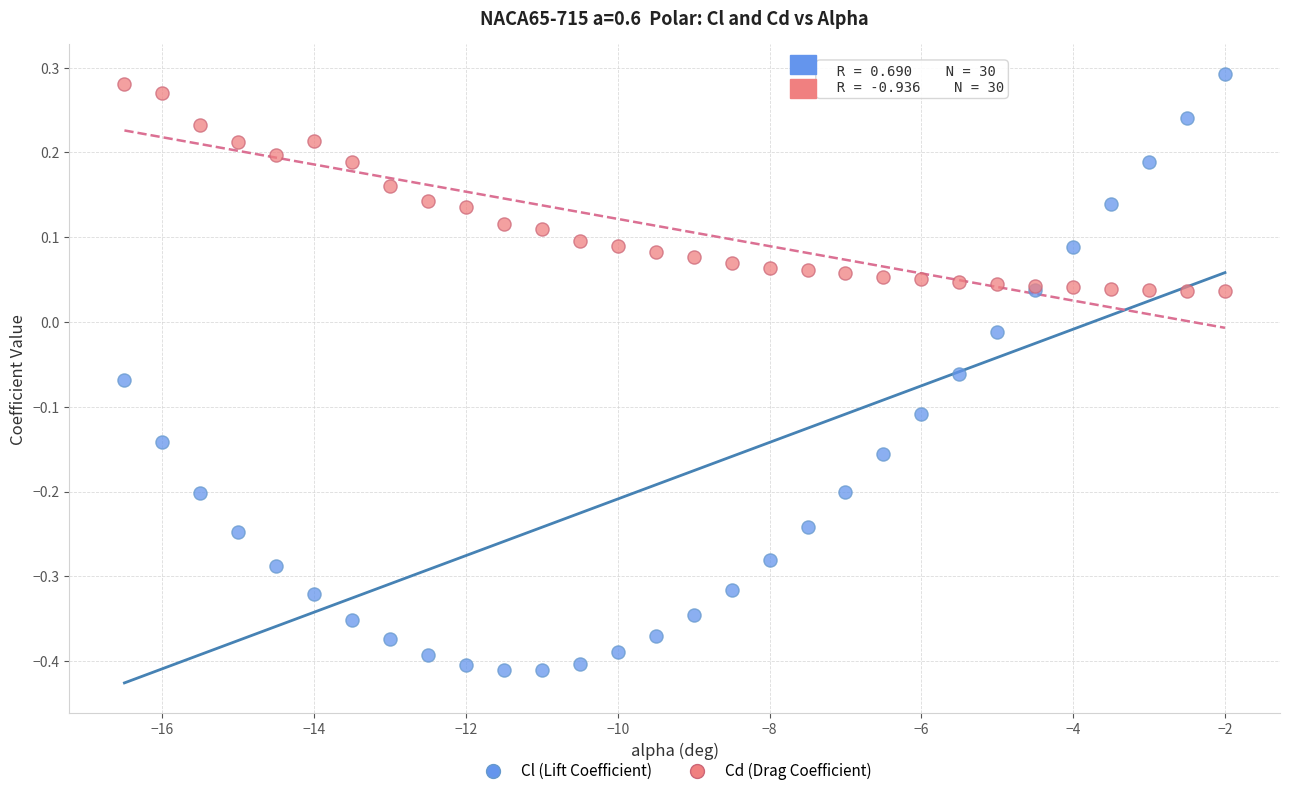

Which series contains the lowest Y value?

Cl (Lift Coefficient)